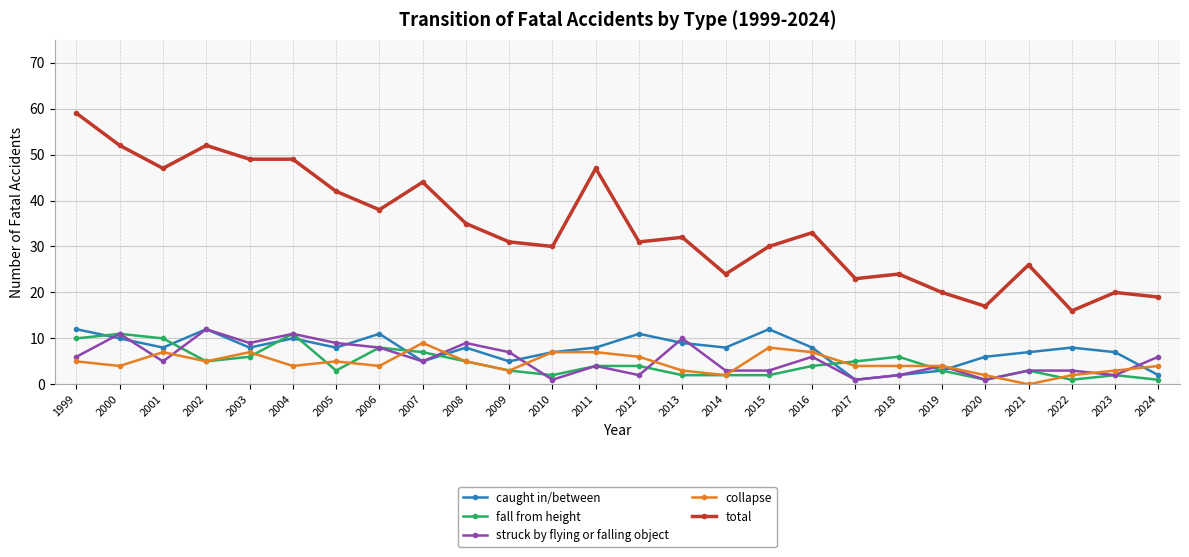

What is the highest value of the total series?

59